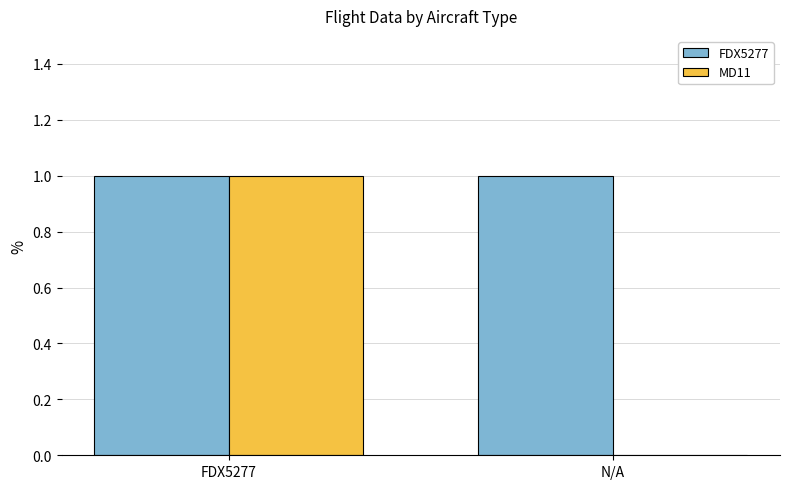

What is the sum of all FDX5277 values?

2